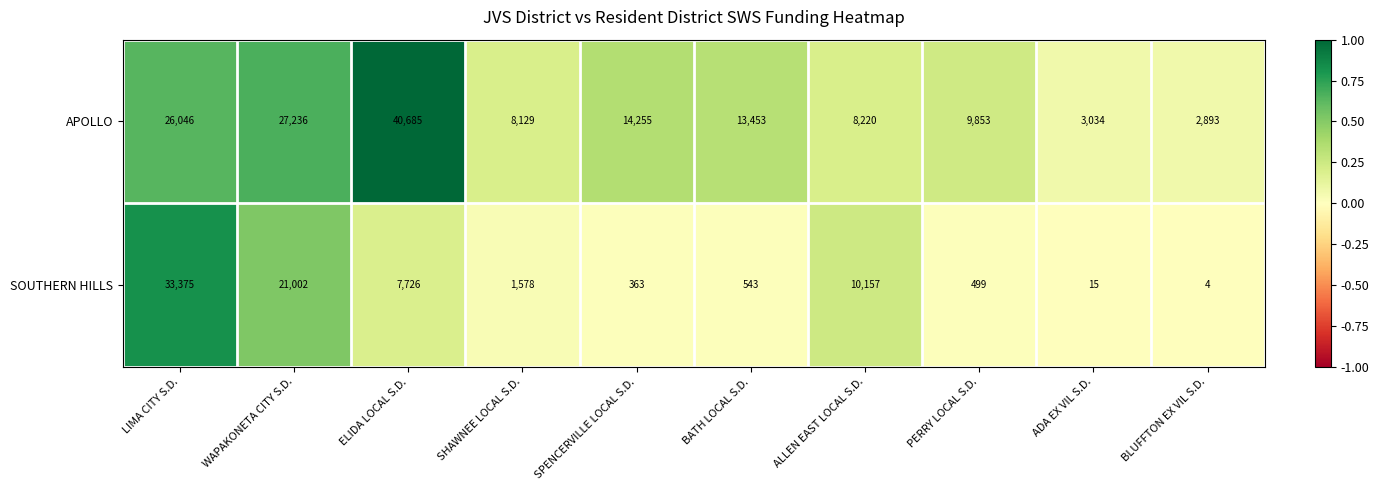

Rank the series by their maximum value, from highest to lowest.

APOLLO, SOUTHERN HILLS